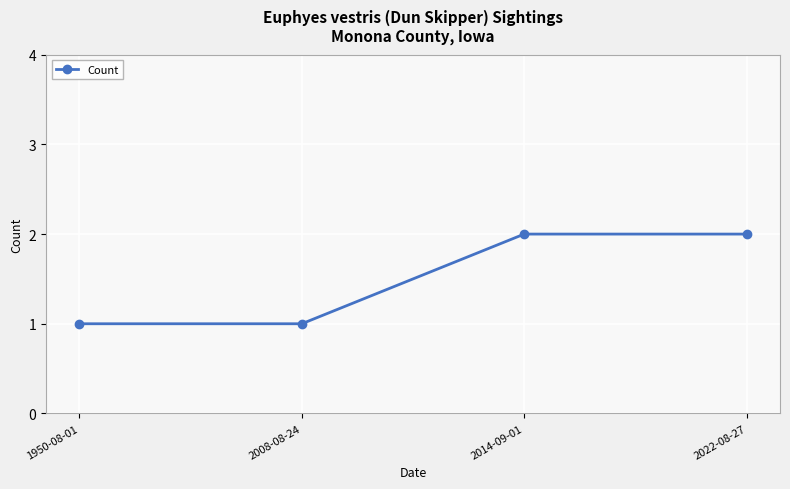

How many lines are shown in the chart?

1